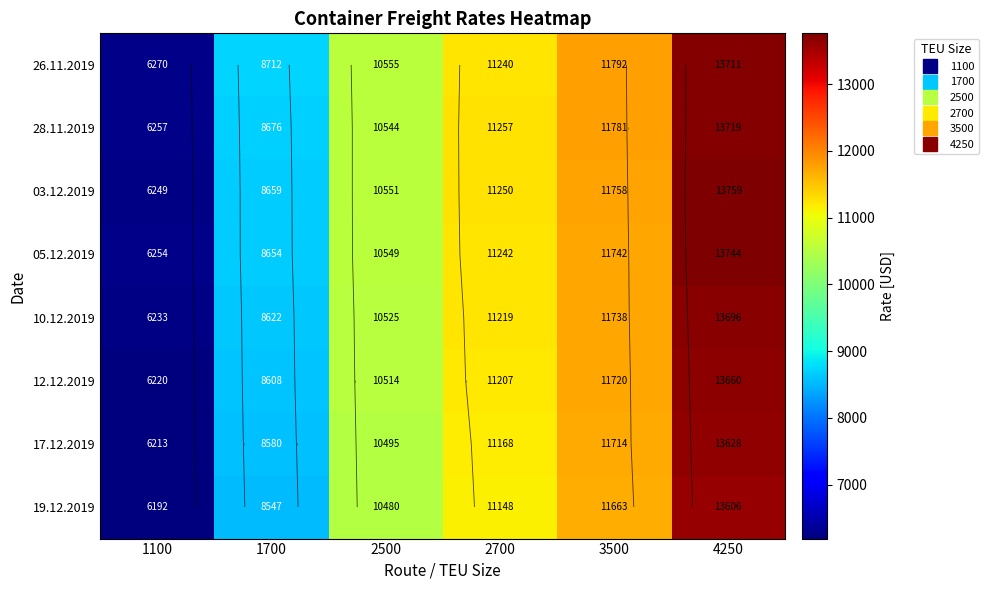

At 1100, list the series in order from smallest to largest.

19.12.2019, 17.12.2019, 12.12.2019, 10.12.2019, 03.12.2019, 05.12.2019, 28.11.2019, 26.11.2019